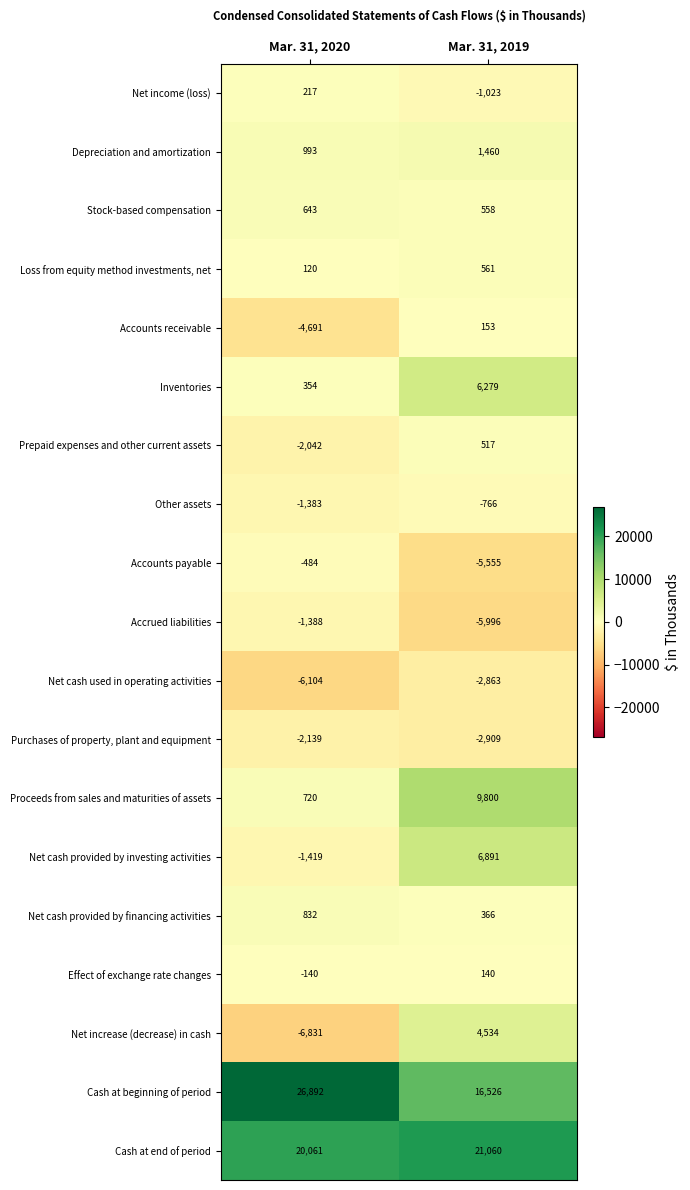

The value of Effect of exchange rate changes at Mar. 31, 2020 is -81. True or false?

False